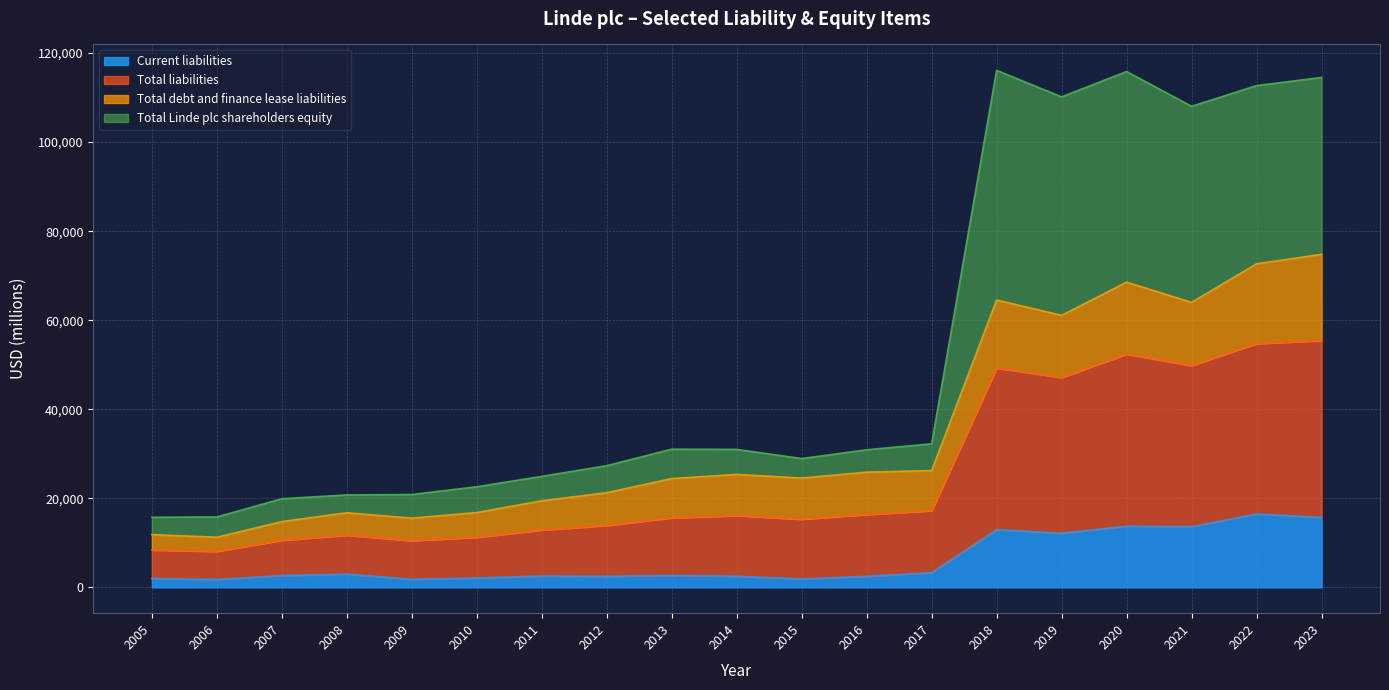

Which series changed the most between 2013 and 2020?

Total Linde plc shareholders equity